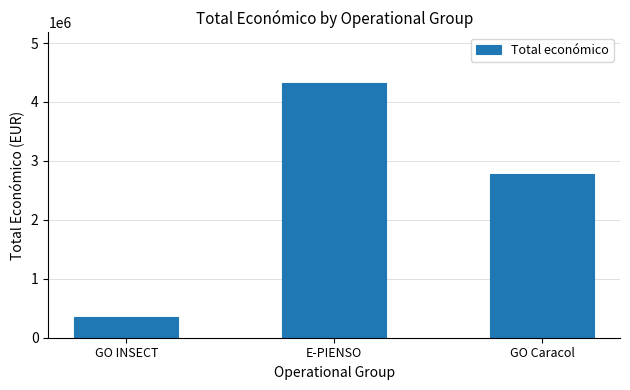

Count the values in the range 344243 to 4316373.

3